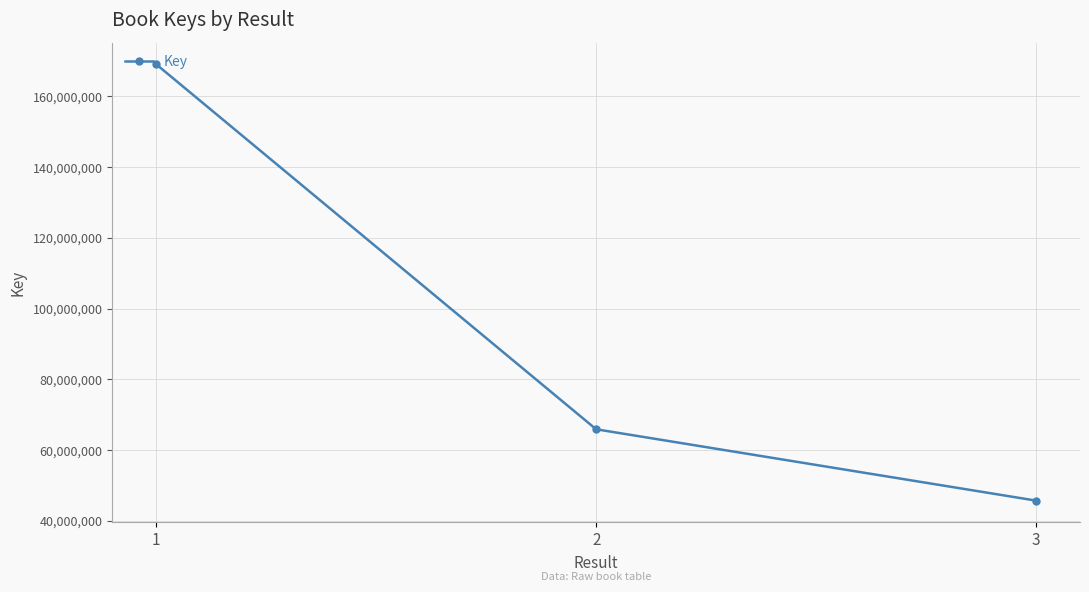

Reading left to right, transcribe all the data shown in this chart.

169083865	65880962	45712132